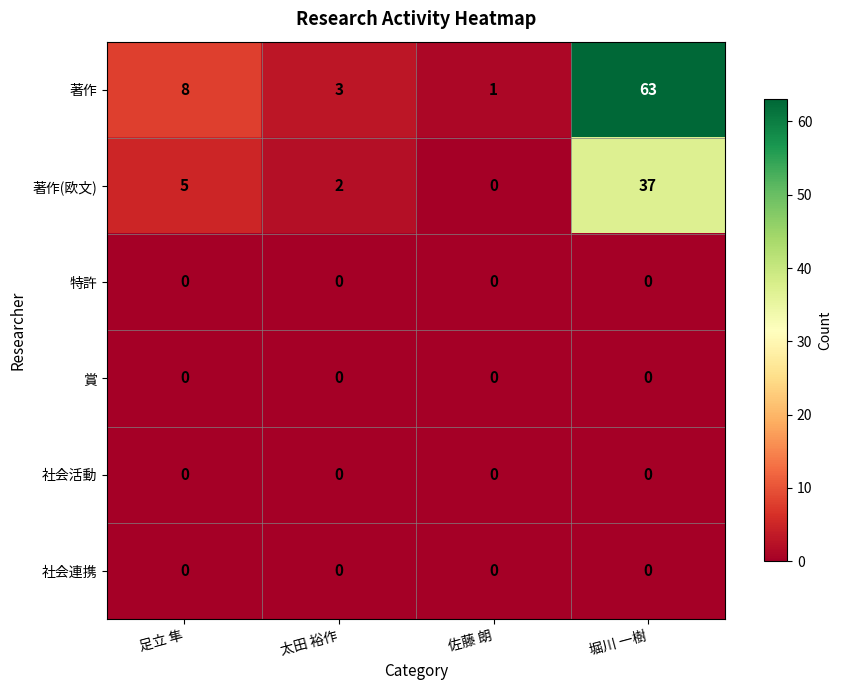

What is the spread (max minus min) of values at 佐藤 朗?

1